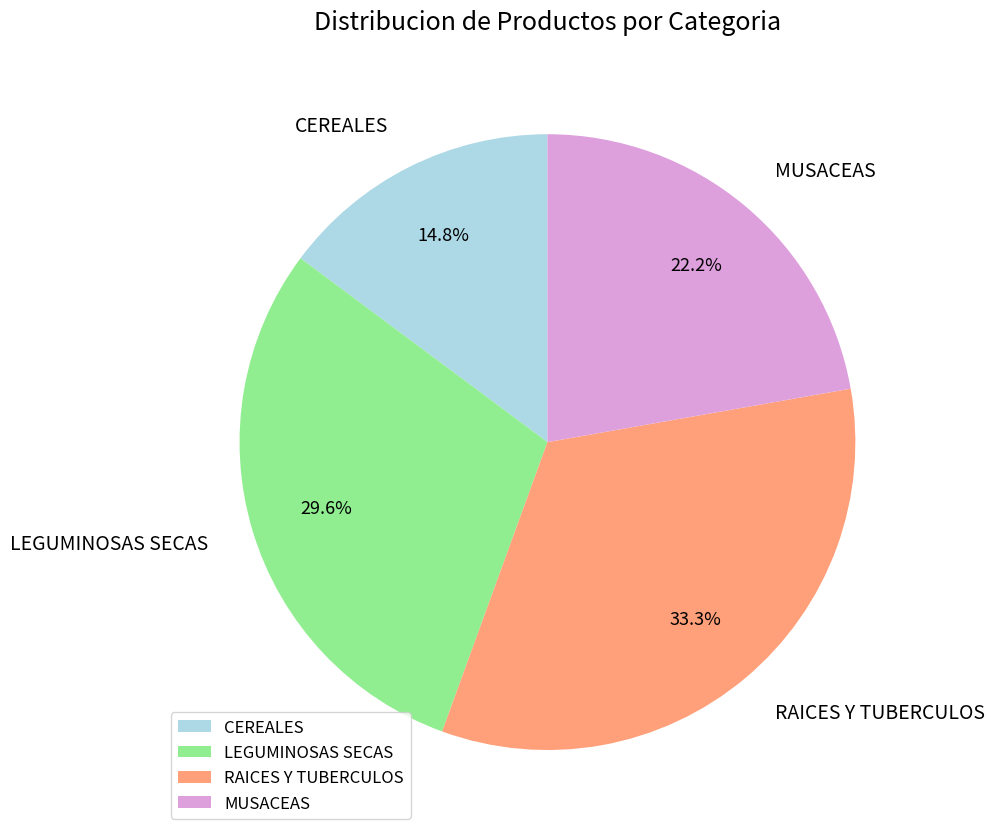

To the nearest percent, what percentage of the pie is LEGUMINOSAS SECAS?

30%